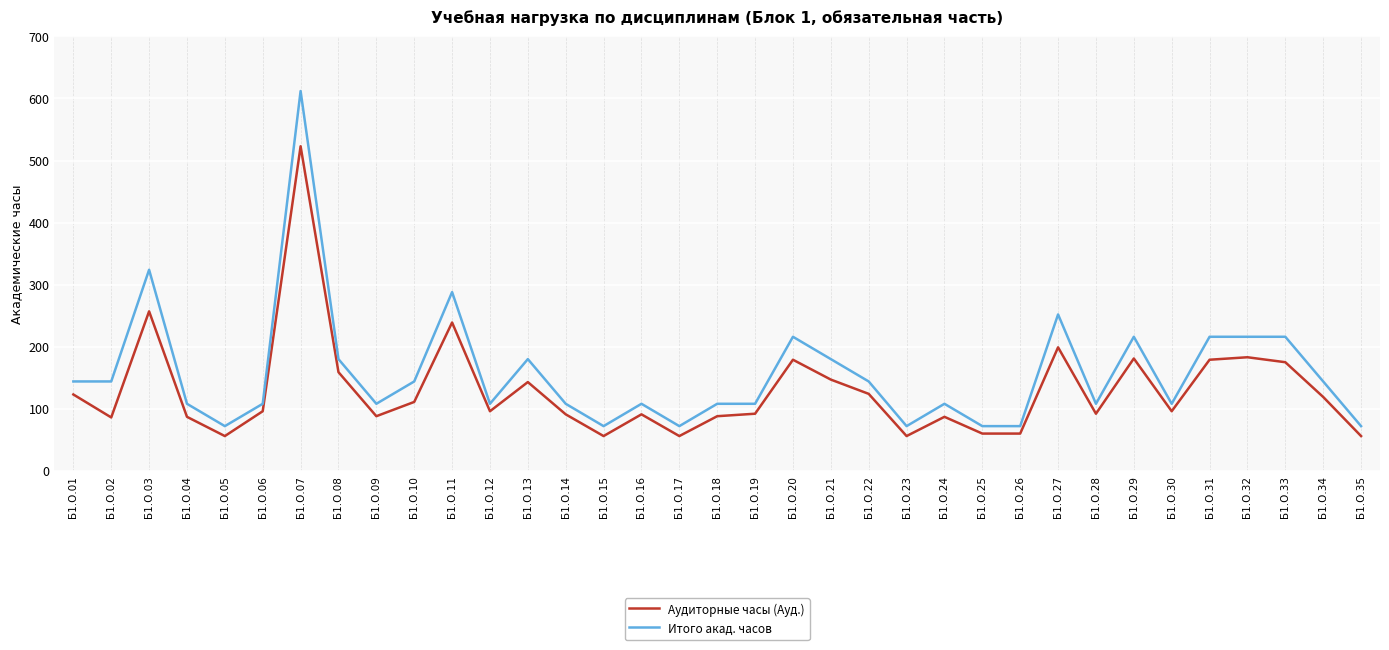

What is the highest value of the Итого акад. часов series?

612